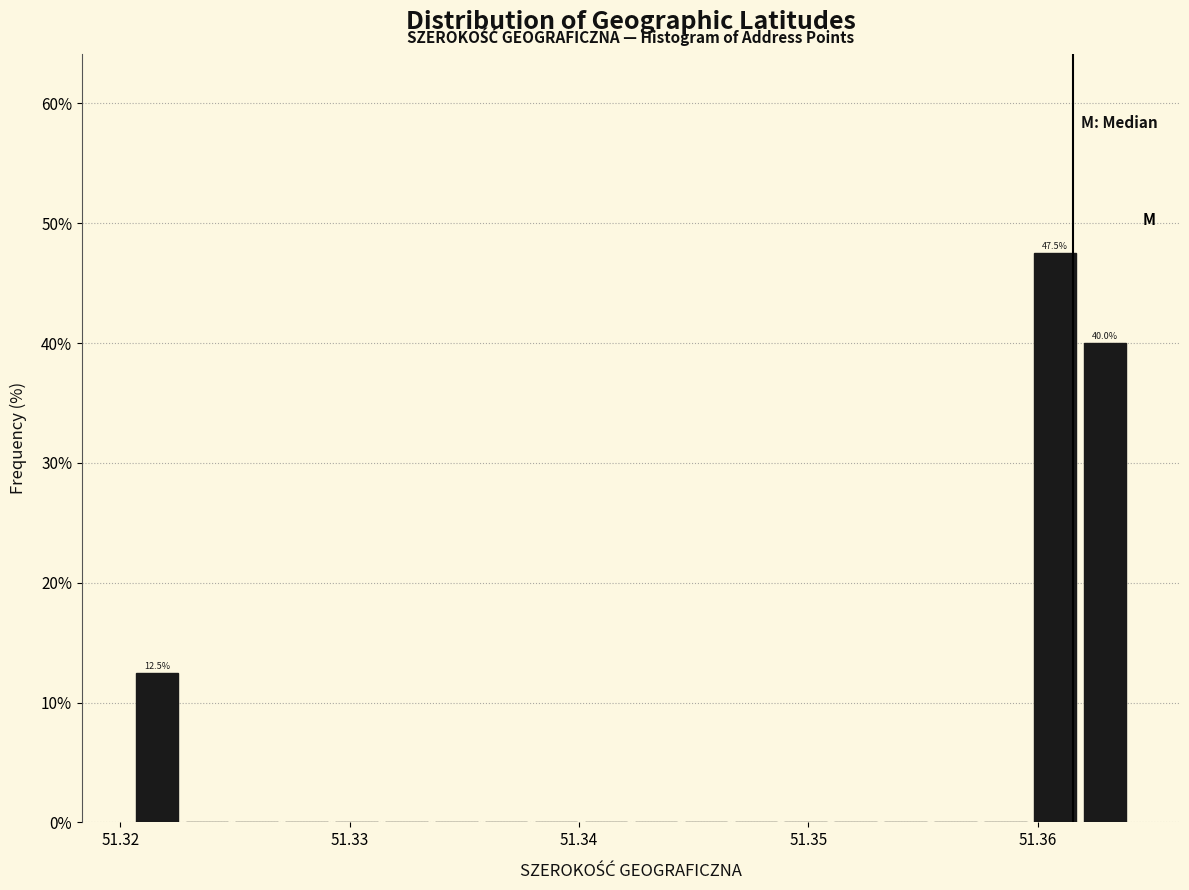

Read against the x-axis, roughly where is the centre of the tallest bar?

51.361